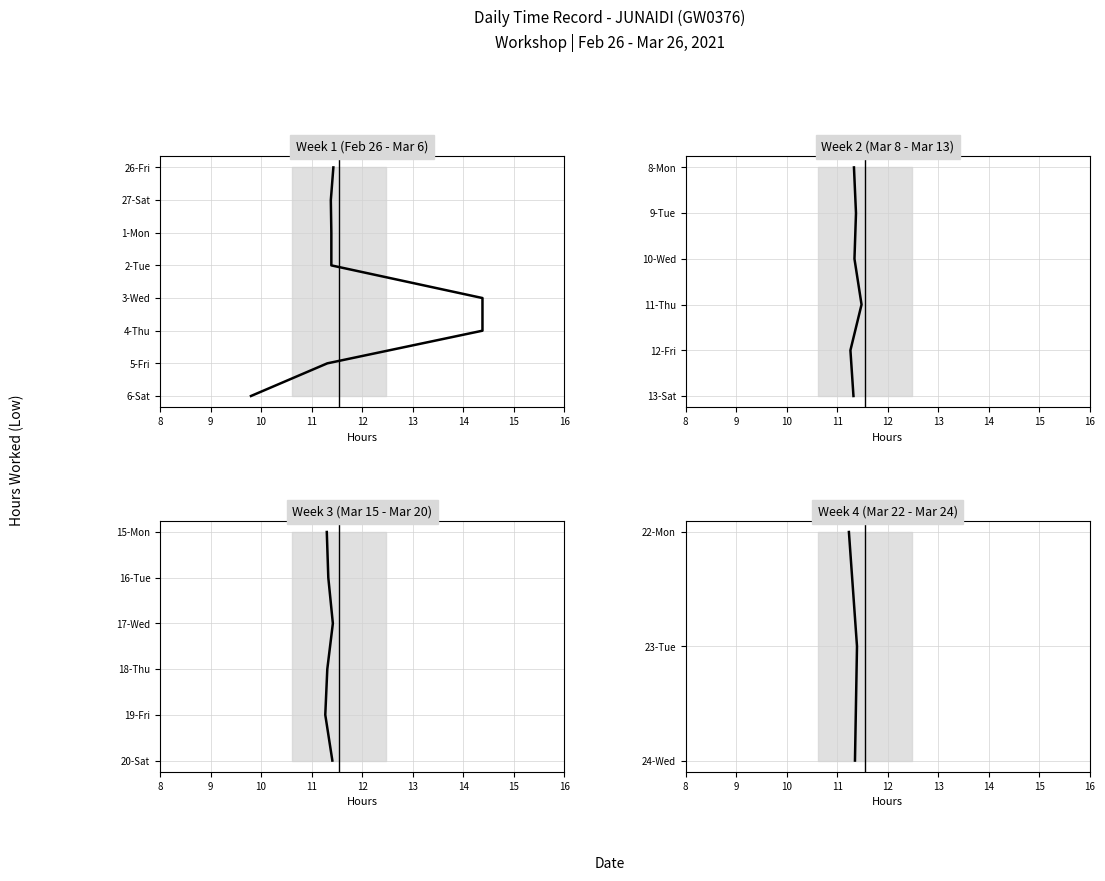

Is this an area chart (filled region under the line)?

No